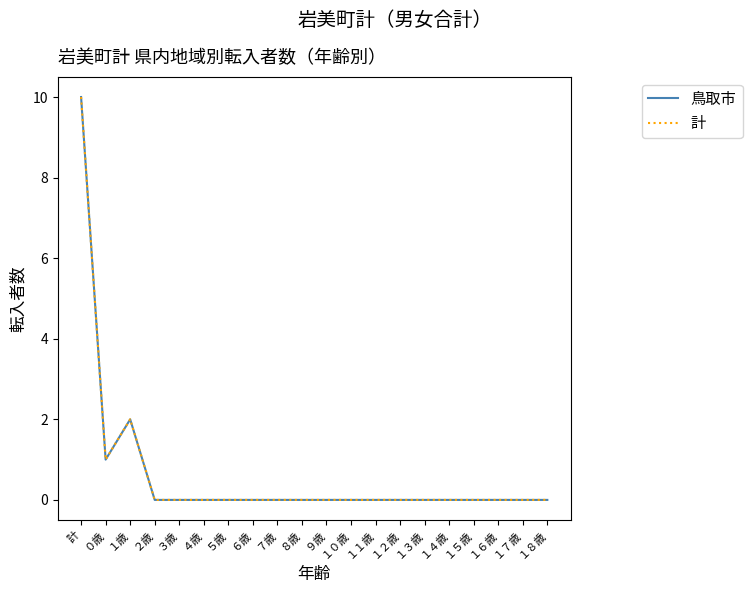

Does the chart display data point markers on the line(s)?

No